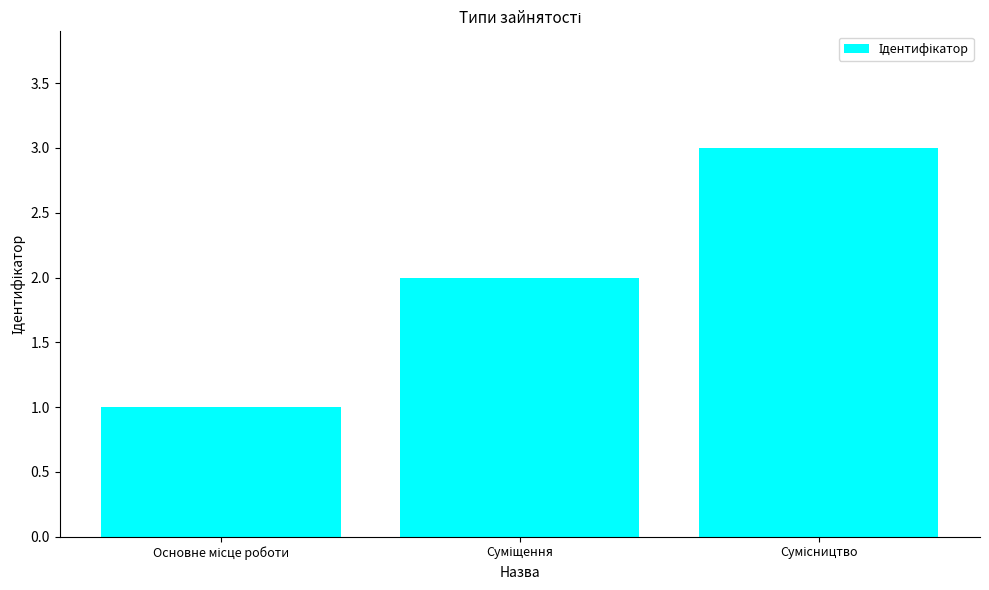

What is the sum of all values?

6